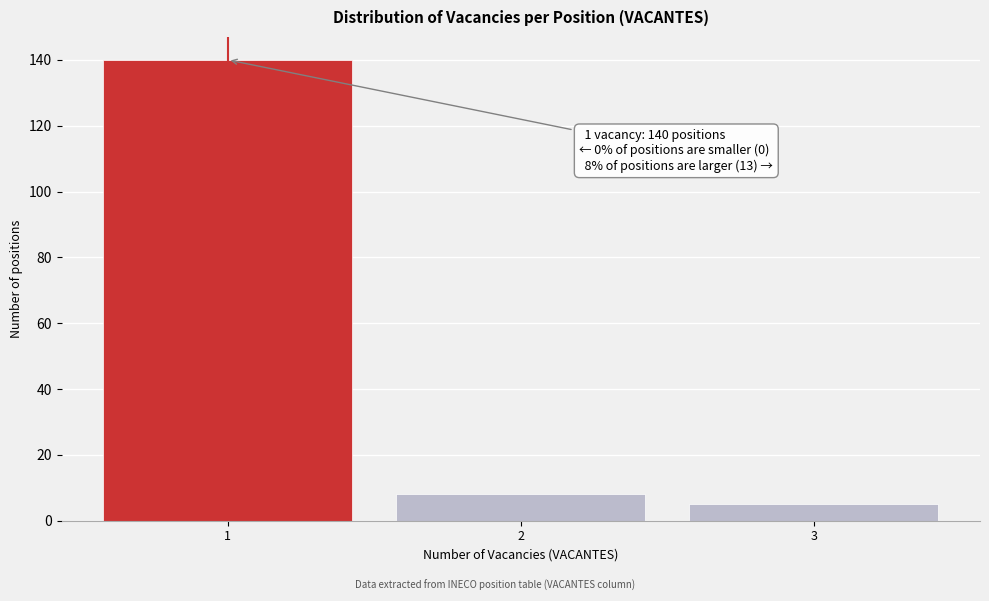

Which range on the x-axis has the tallest bar?

0.5 to 1.5